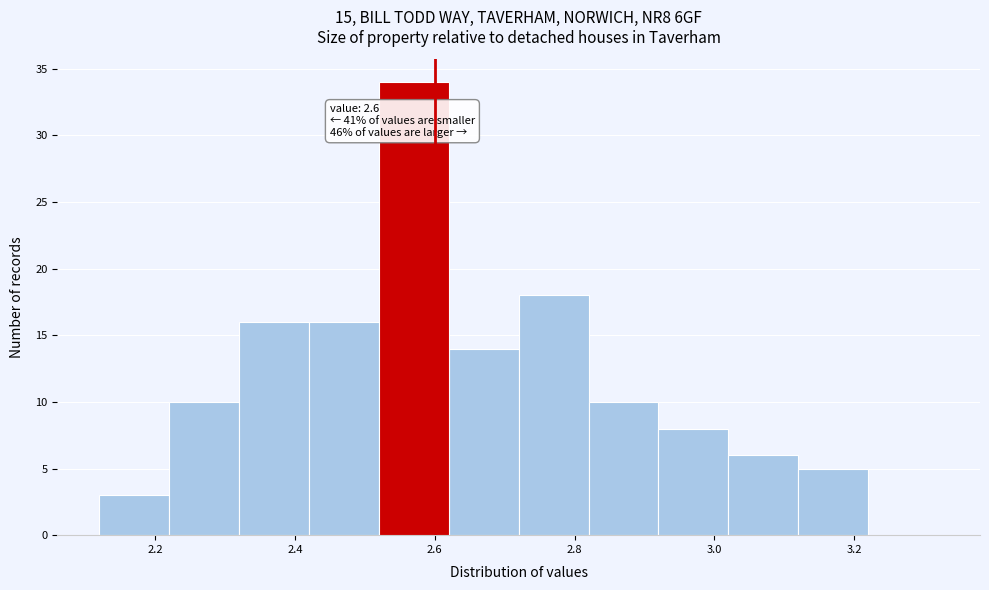

Which range on the x-axis has the tallest bar?

2.52 to 2.62